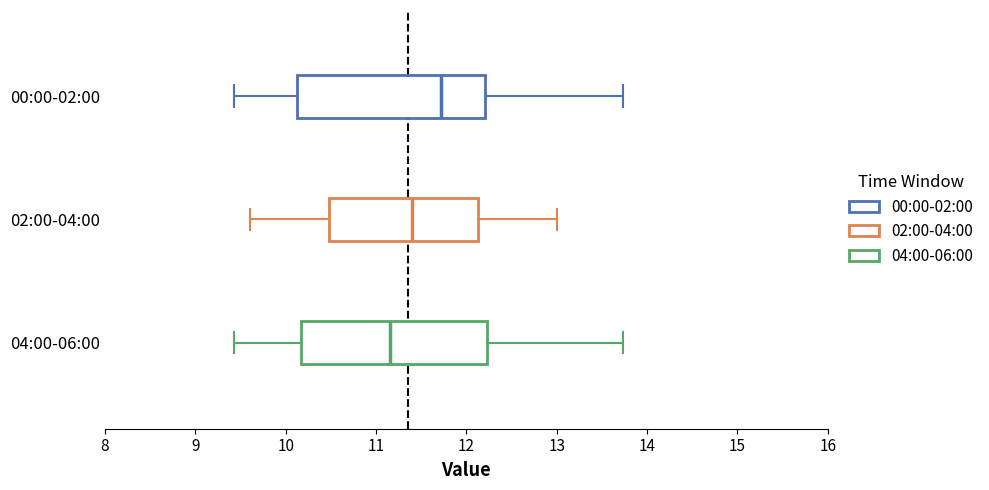

Reading bottom to top, read every box against the x-axis: the position of its median line, the range the box covers, and the ends of its whiskers. The values are not printed on the chart, so give them approximately, as read against the axis.

04:00-06:00: median 11.2, box 10.2 to 12.2, whiskers 9.4 to 13.7
02:00-04:00: median 11.4, box 10.5 to 12.1, whiskers 9.6 to 13.0
00:00-02:00: median 11.7, box 10.1 to 12.2, whiskers 9.4 to 13.7